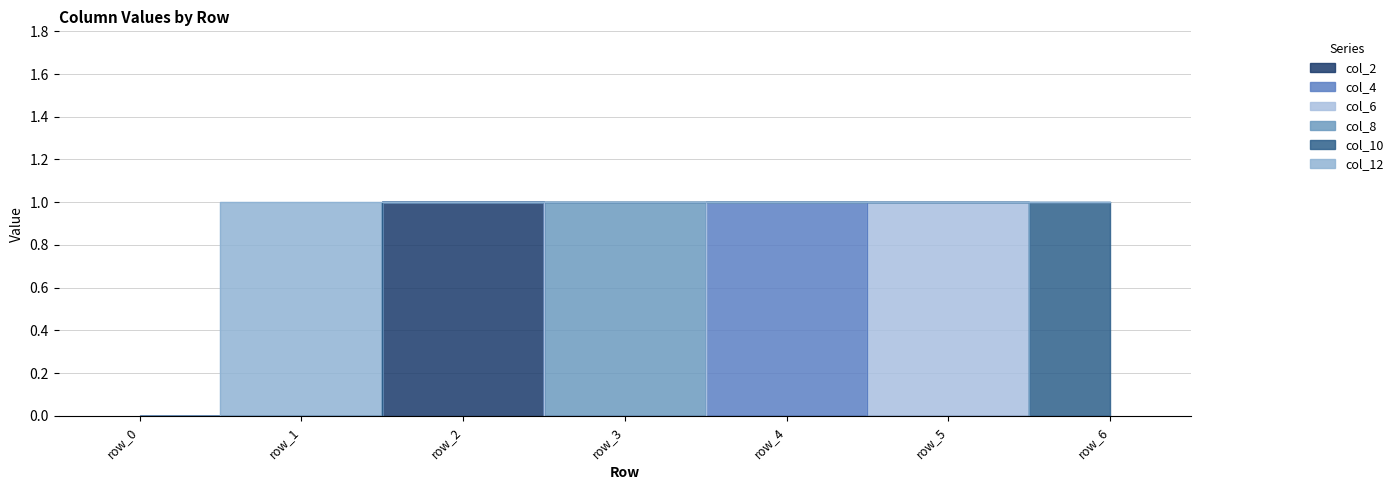

Which series has the largest total across all categories?

col_2